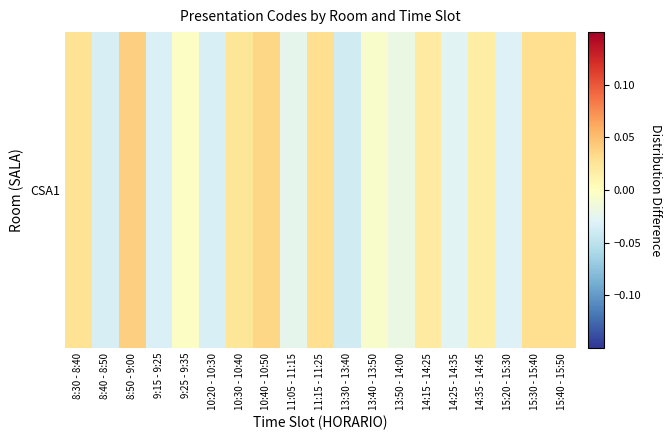

Is it true that the value at 15:40 - 15:50 is 0.0?

False